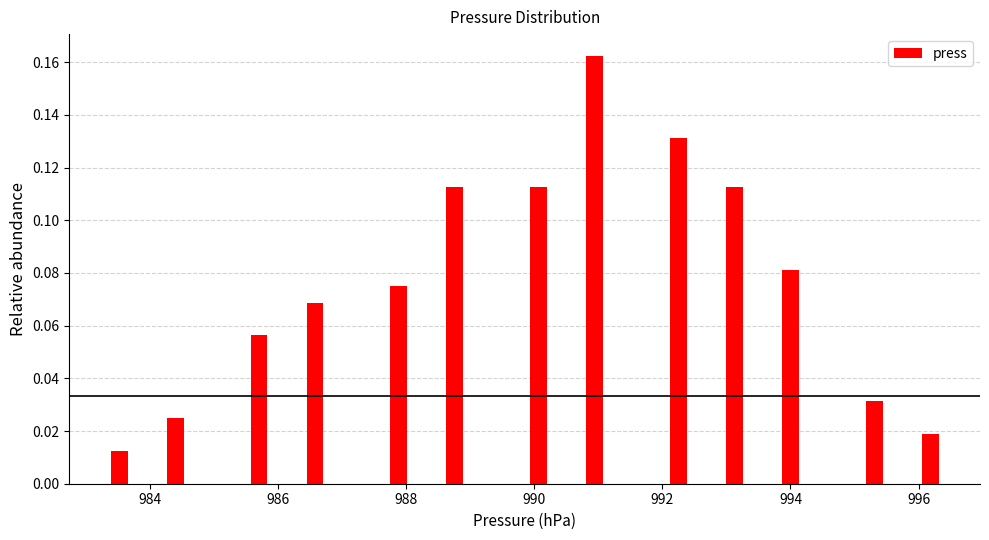

Around what value on the x-axis is the tallest bar? Give the approximate position of its centre, as read against the axis.

991.0